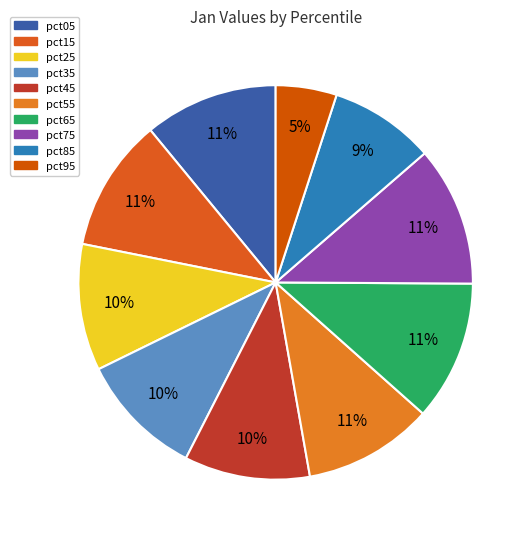

How much of the chart is everything except pct85?

91.4%